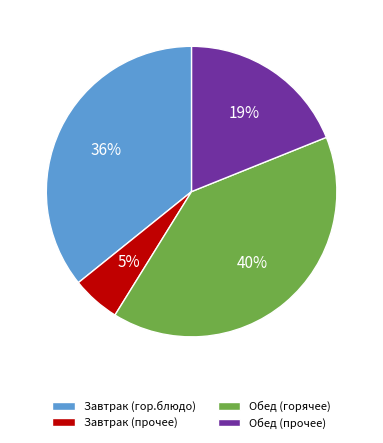

Rank the categories by value from highest to lowest.

Обед (горячее), Завтрак (гор.блюдо), Обед (прочее), Завтрак (прочее)